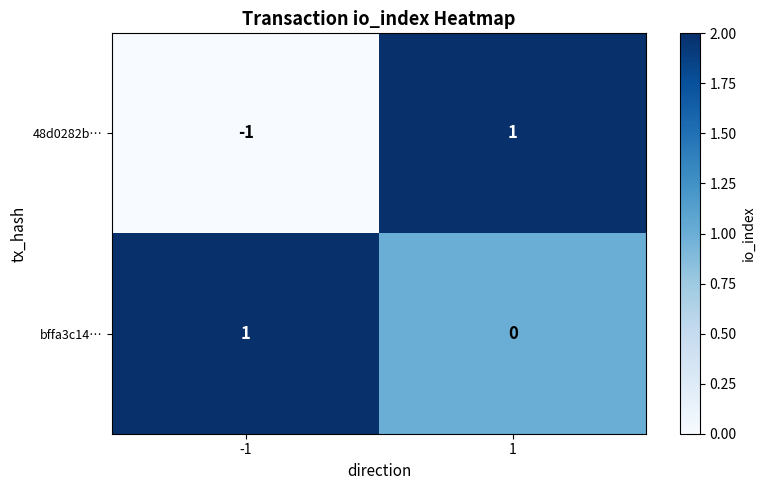

True or false: 48d0282b… has a value of 2 at 1.

False